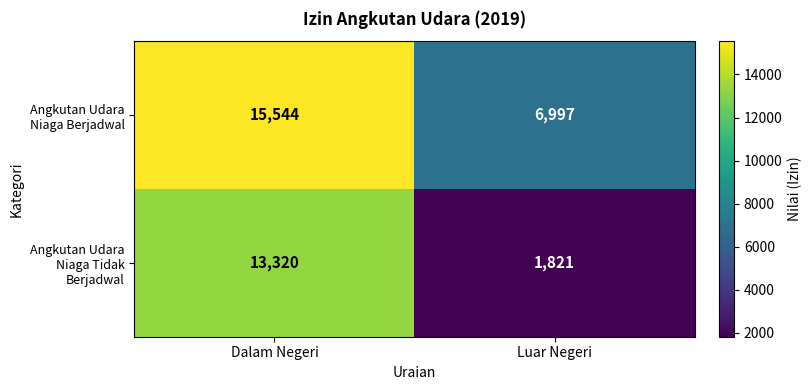

What is the sum of all Angkutan Udara Niaga Tidak Berjadwal values?

15141